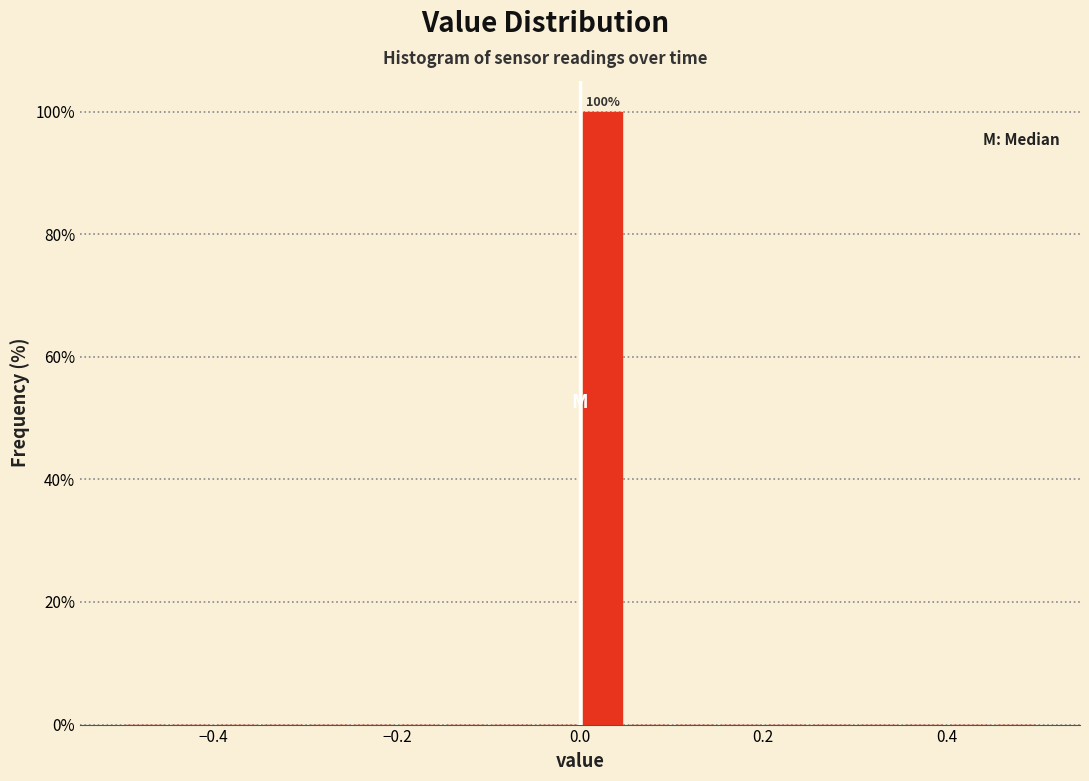

Around what value on the x-axis is the tallest bar? Give the approximate position of its centre, as read against the axis.

0.02